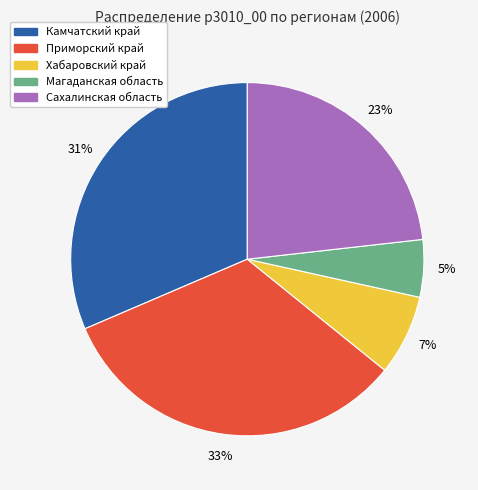

Which category has the biggest portion of the pie?

Приморский край